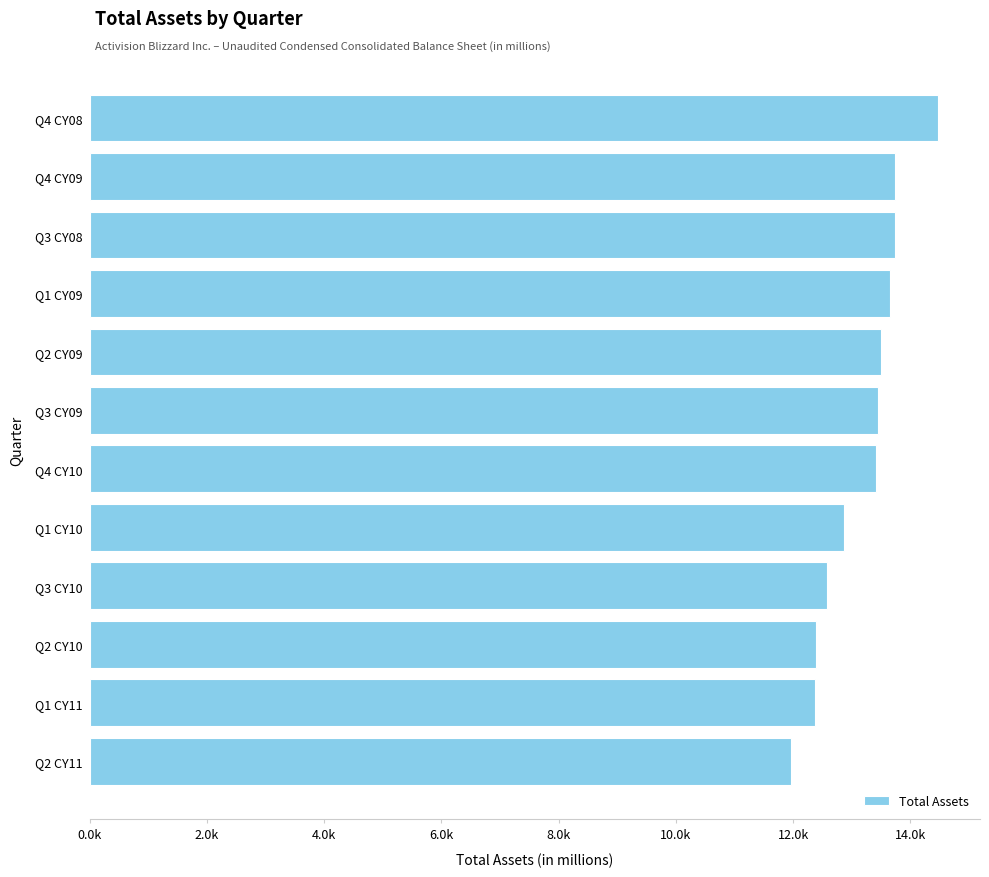

What is the difference between the maximum and second lowest values?

2089